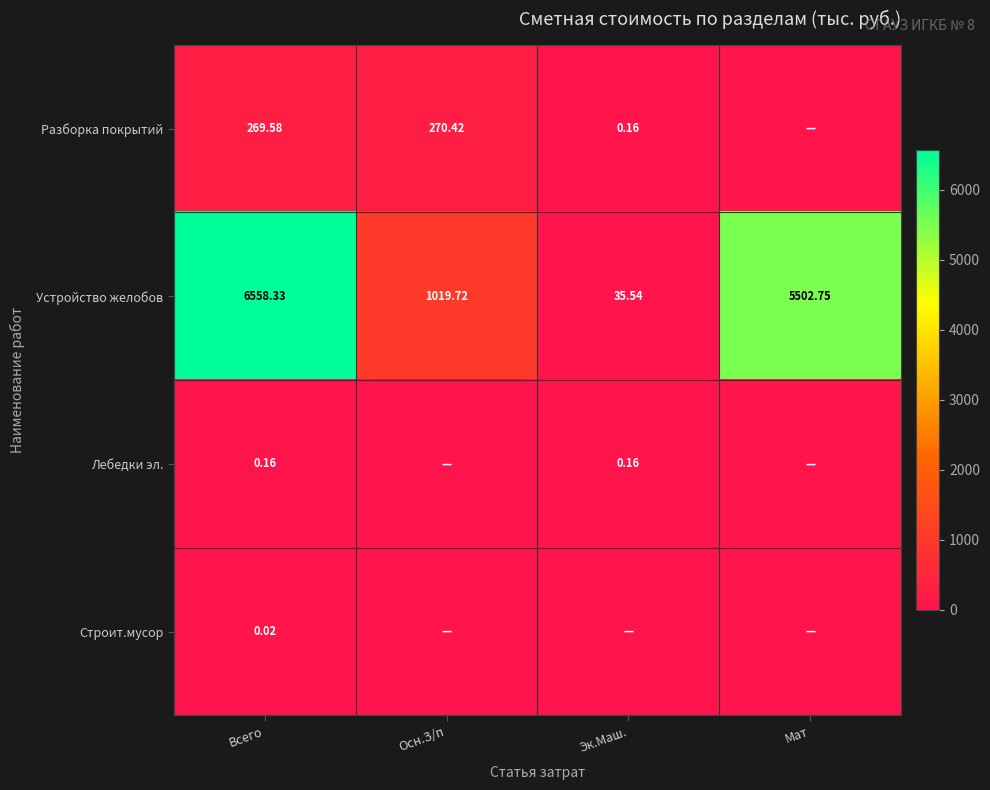

What is the spread (max minus min) of values at Всего?

6558.3